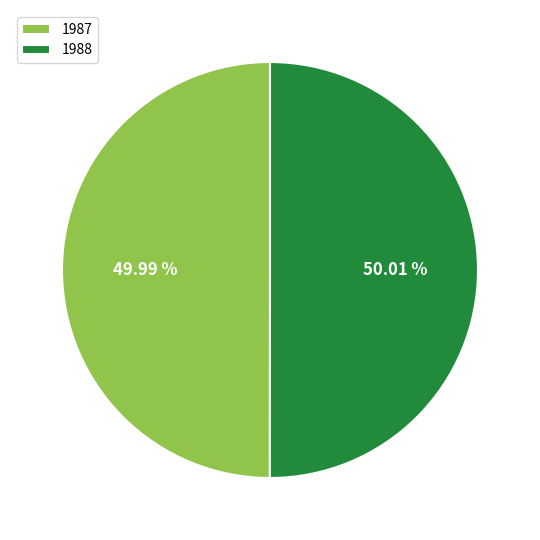

Does any single category account for the majority?

Yes